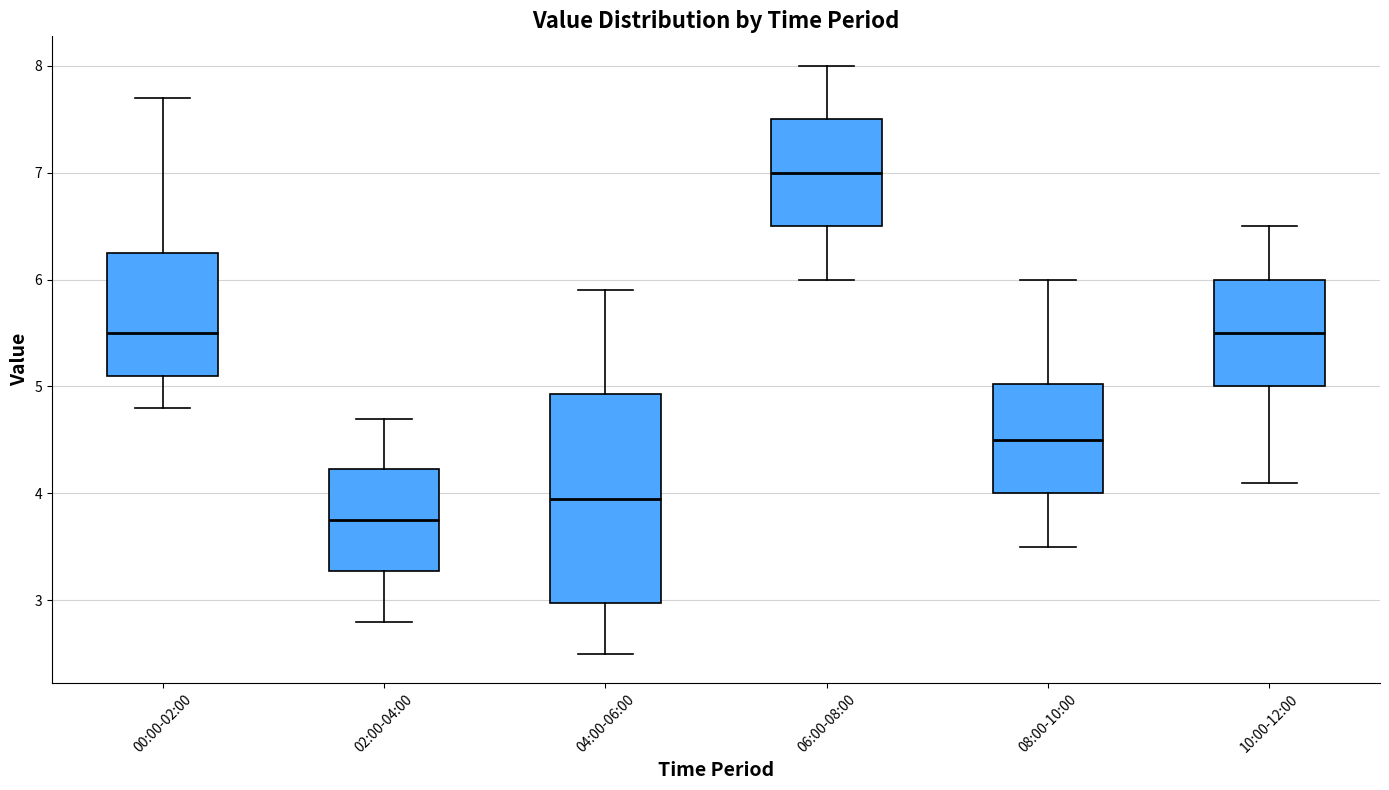

Which box is the tallest, from its lower edge to its upper edge?

04:00-06:00